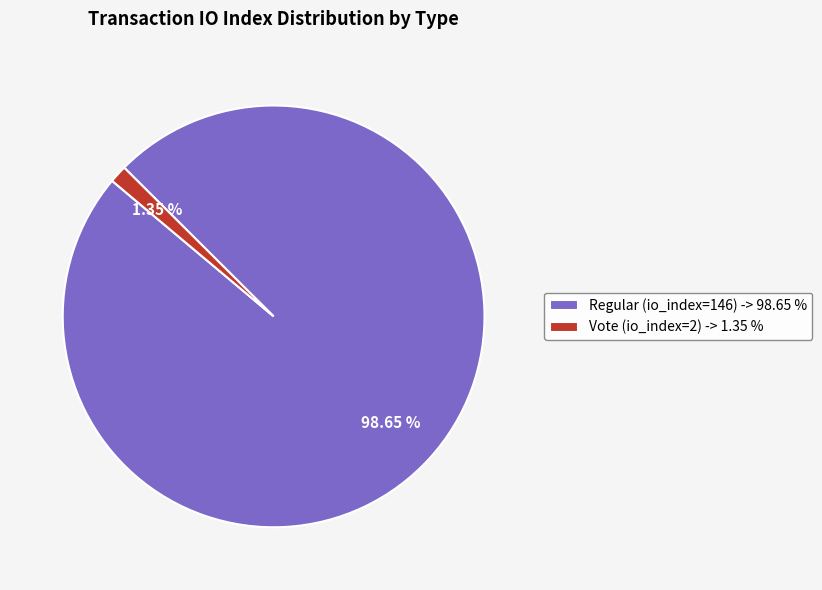

Which slice represents more than half of the pie?

Regular (io_index=146)